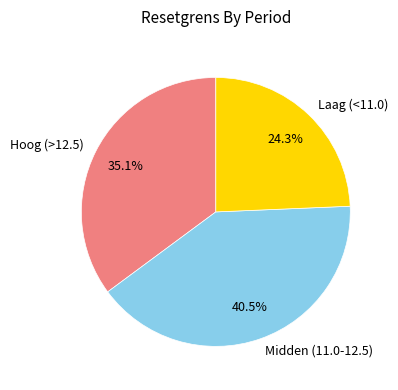

Rank the categories by value from highest to lowest.

Midden (11.0-12.5), Hoog (>12.5), Laag (<11.0)